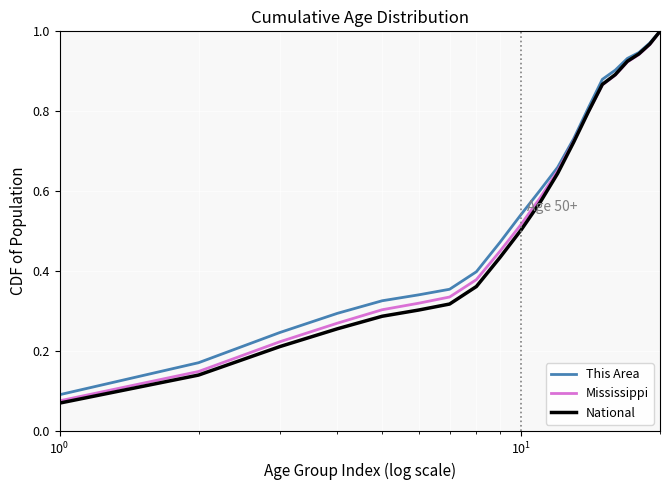

True or false: This Area and National intersect in this chart.

False